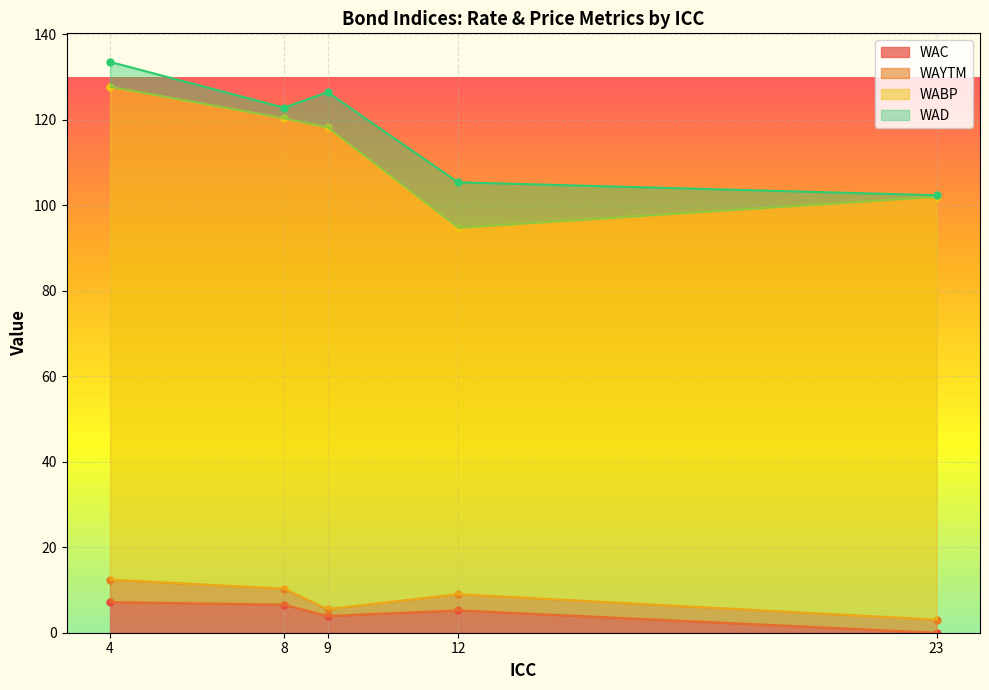

What is the highest value of the WAC series?

7.2